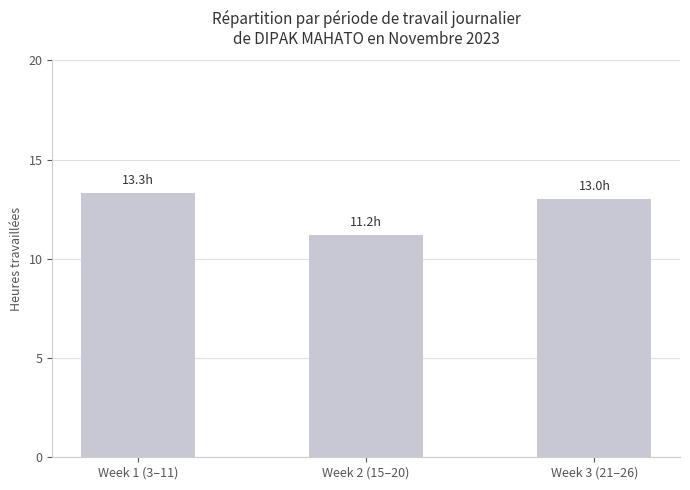

What is the change in value from Week 2 (15–20) to Week 3 (21–26)?

+1.8